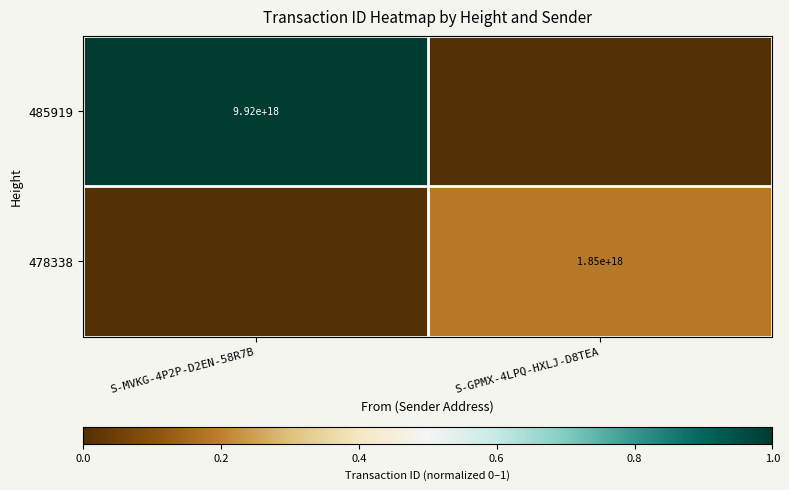

At how many categories does at least one series exceed 0?

2